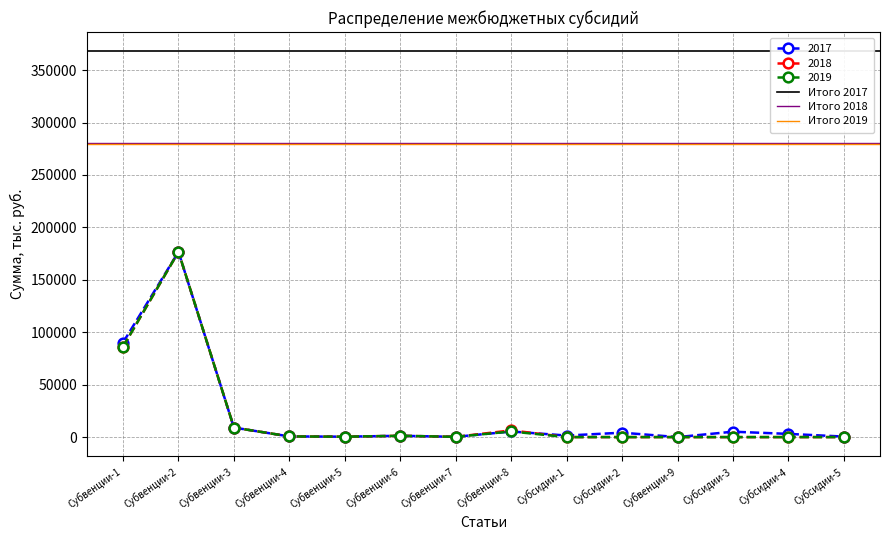

Read the Итого 2019 value at Субвенции-2.

279755.1